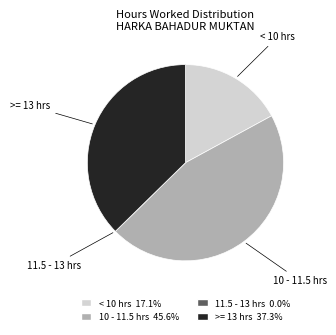

Combined, do 10 - 11.5 hrs and < 10 hrs account for over 50%?

Yes